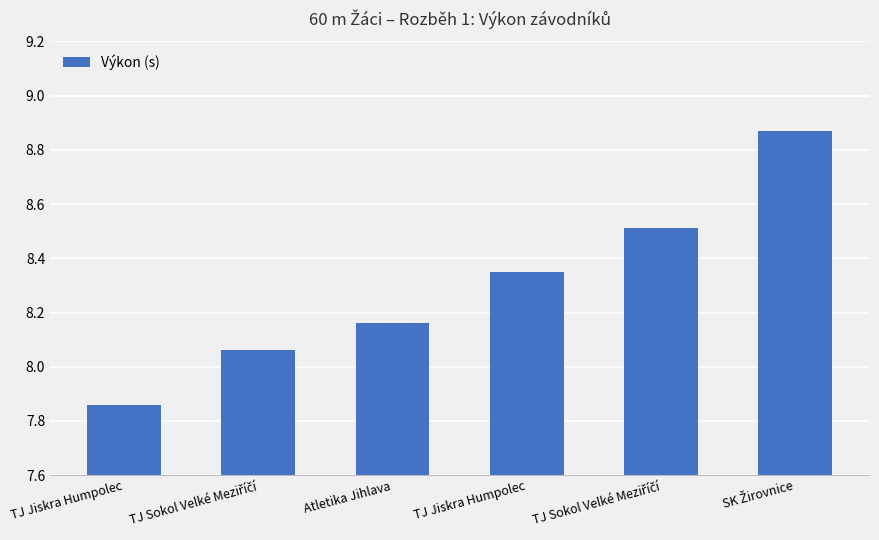

Count the number of data series in this chart.

1